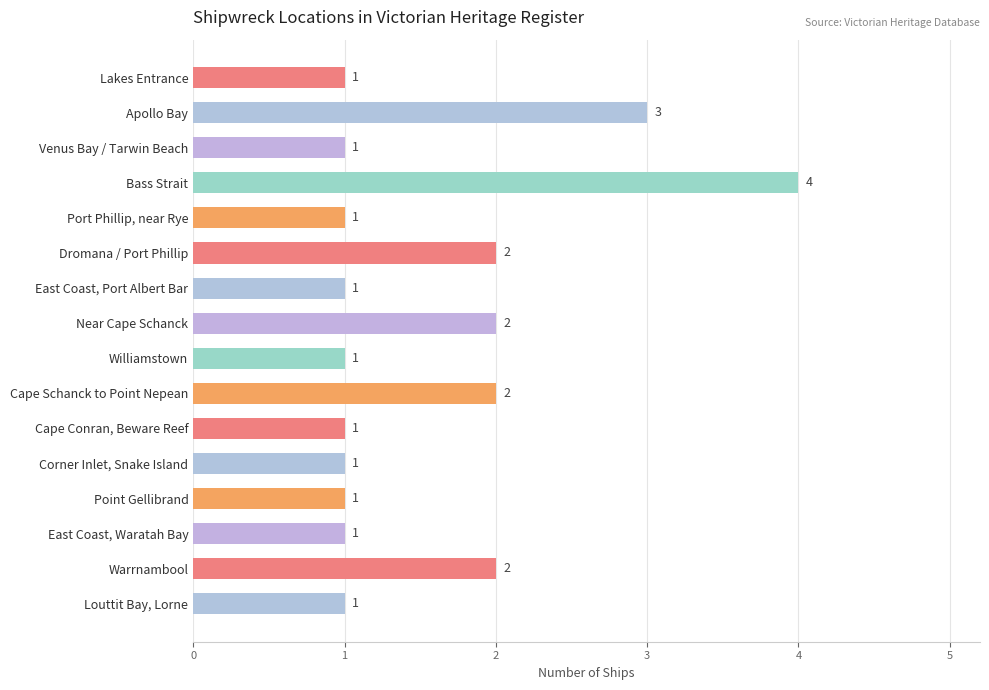

Is it true that the value at Lakes Entrance is 2?

False